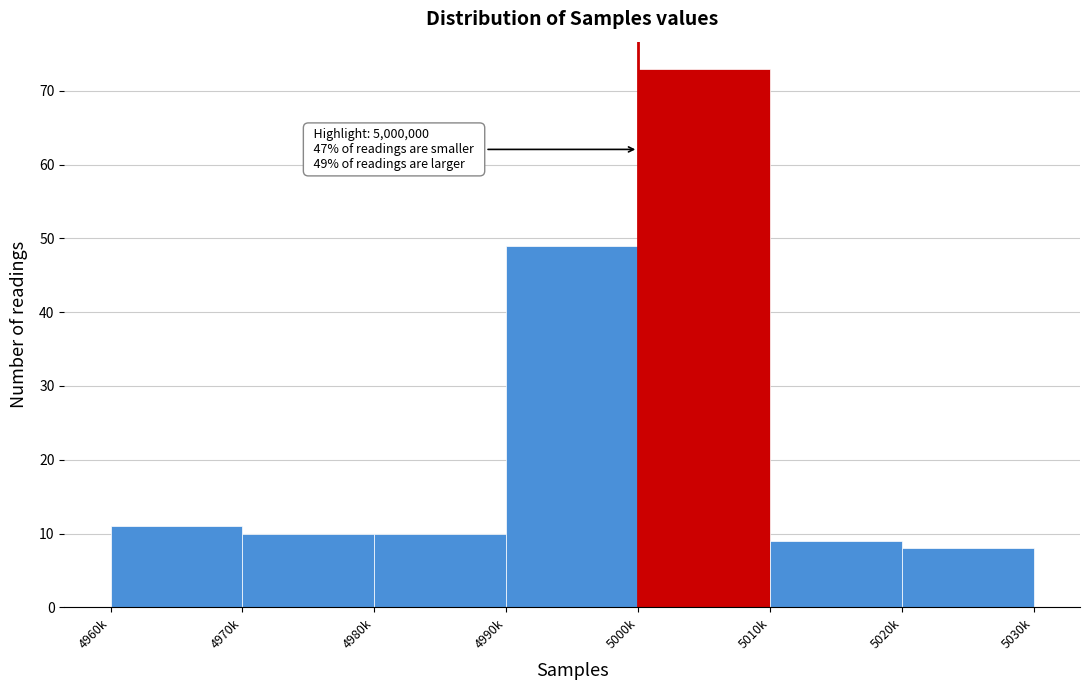

Reading right to left, extract all data points from this chart.

8	9	73	49	10	10	11